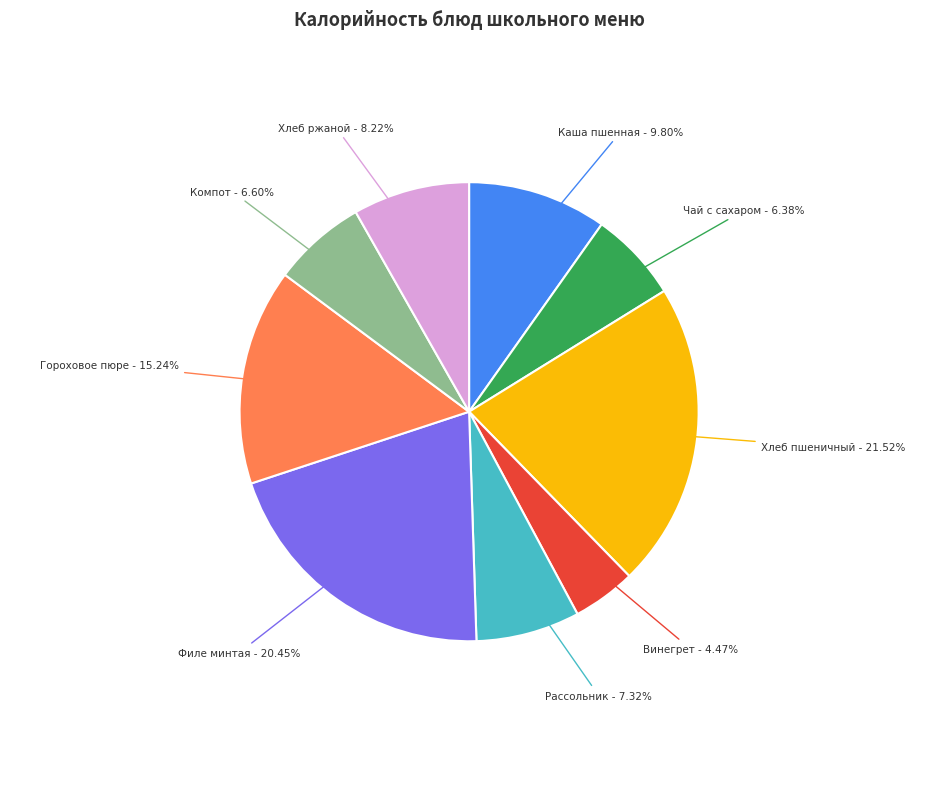

Does any single category account for the majority?

No